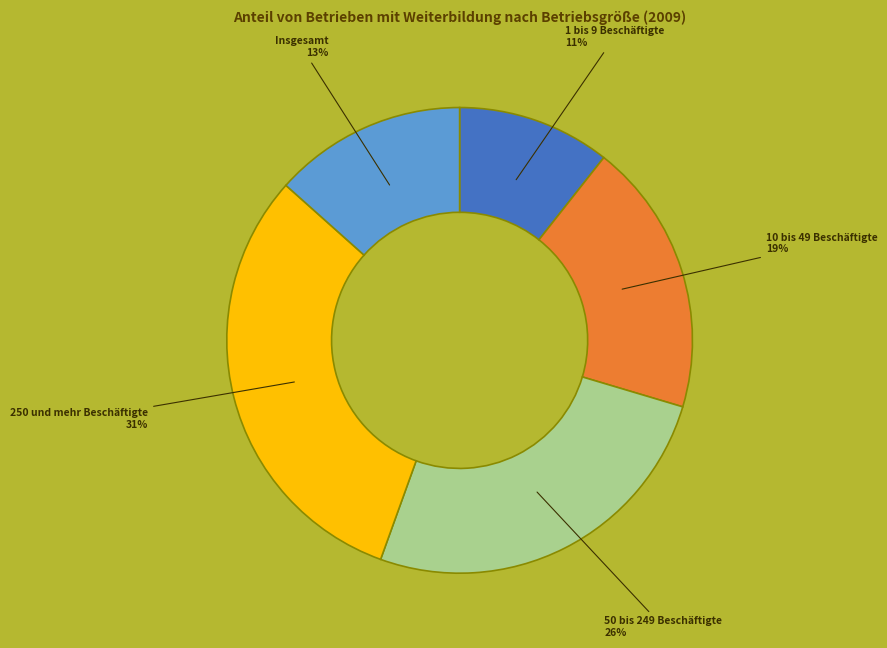

Is the sum of 250 und mehr Beschäftigte and 50 bis 249 Beschäftigte greater than half?

Yes